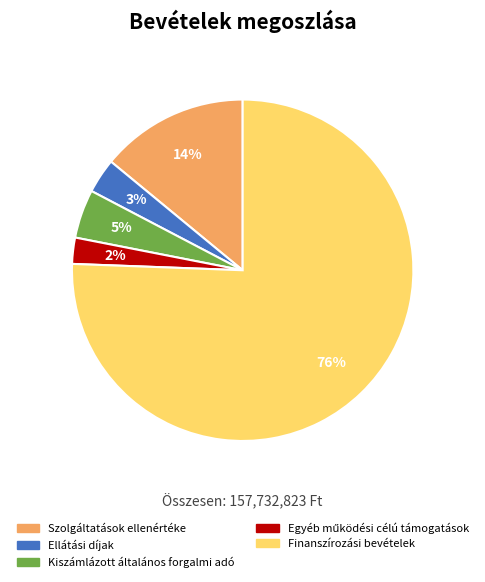

To the nearest percent, what is the combined percentage of Kiszámlázott általános forgalmi adó and Szolgáltatások ellenértéke?

19%